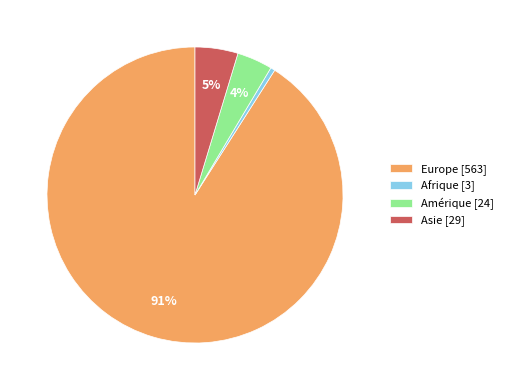

Which slice is the smallest?

Afrique